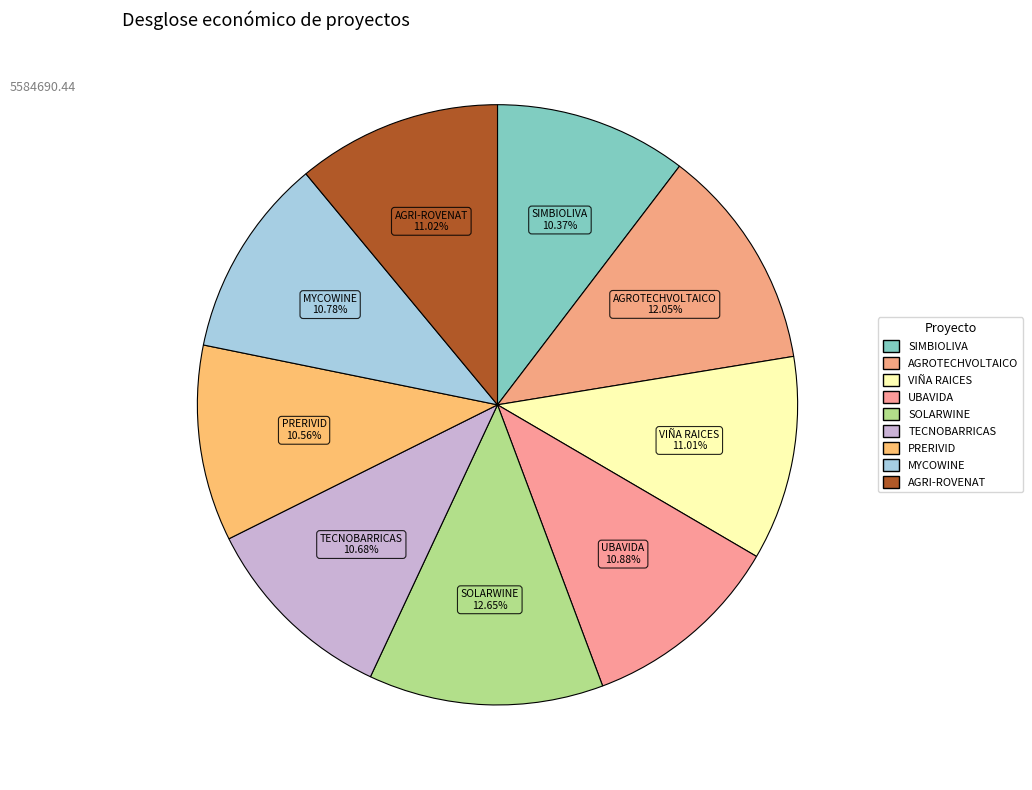

Combined, do UBAVIDA and SIMBIOLIVA account for over 50%?

No